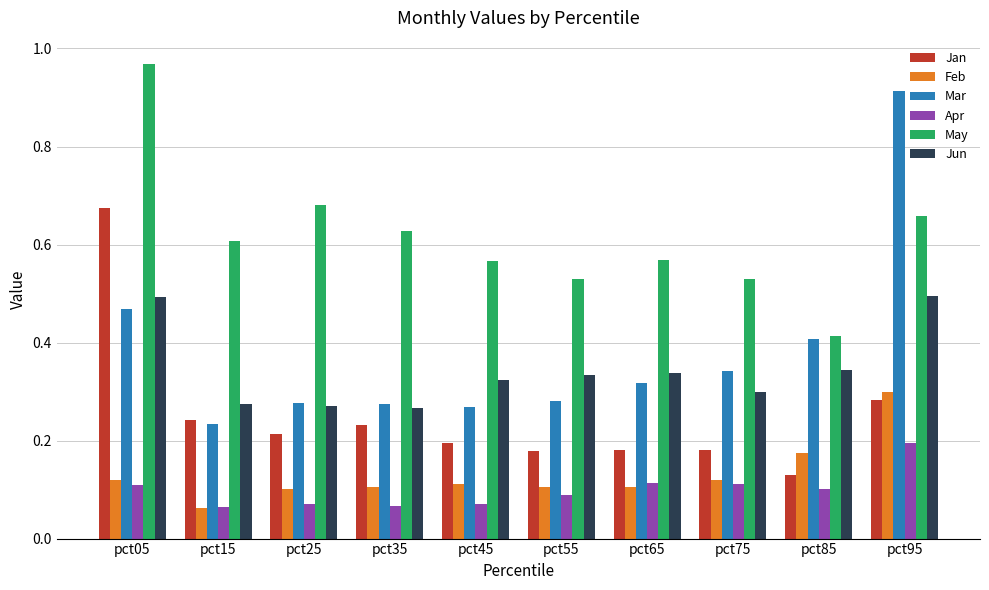

How many distinct data groups are displayed?

6